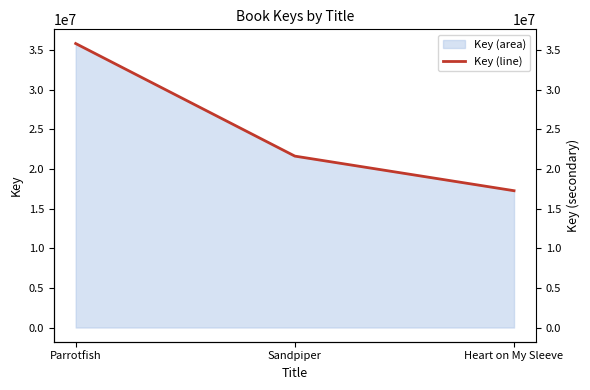

Reading left to right, extract all data points from this chart.

Parrotfish=35850128	Sandpiper=21638297	Heart on My Sleeve=17270145